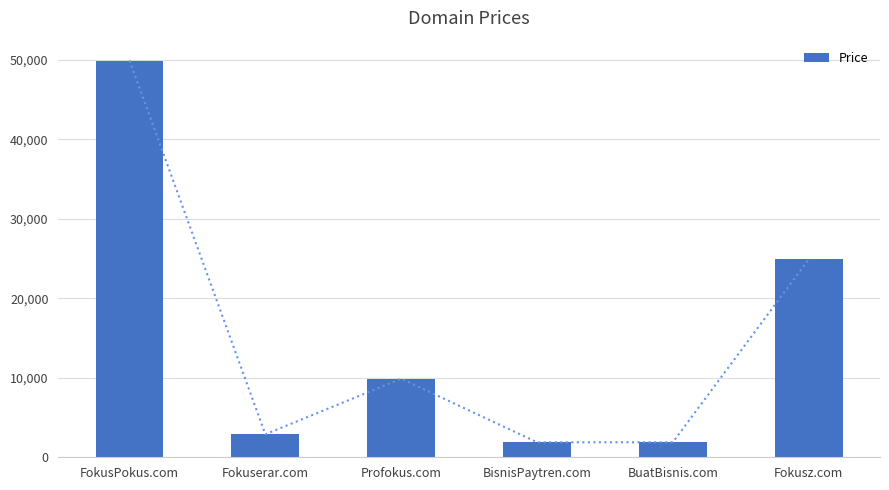

What is the approximate value at Fokusz.com?

24888